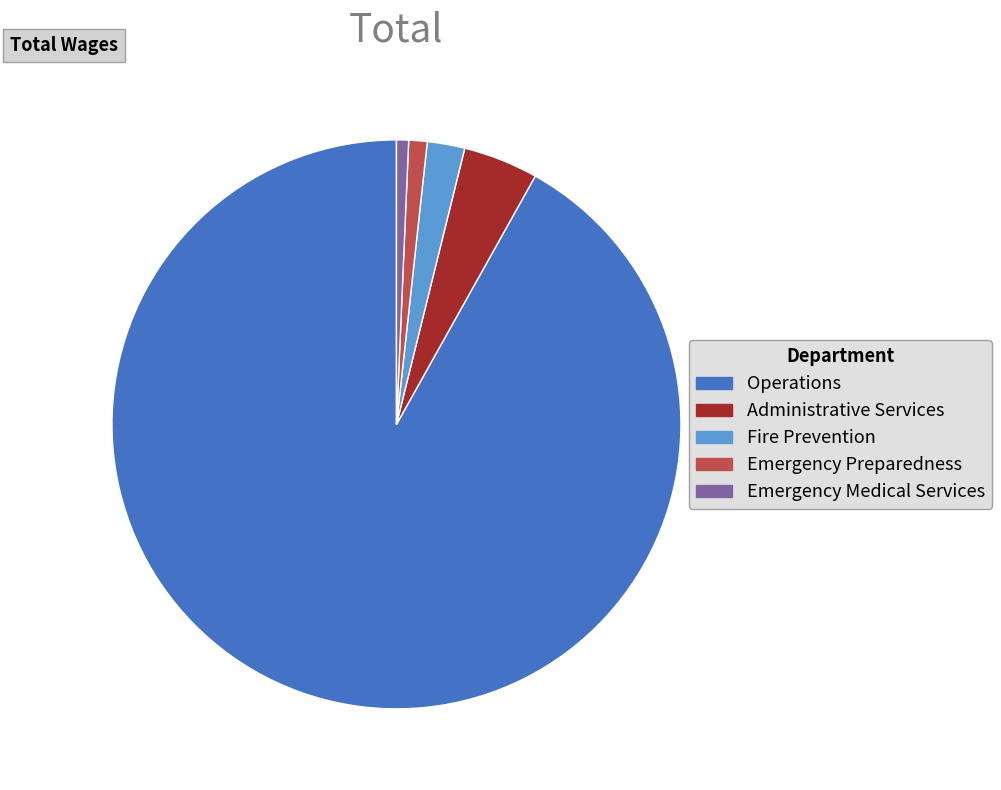

Is the sum of Fire Prevention and Emergency Medical Services greater than half?

No